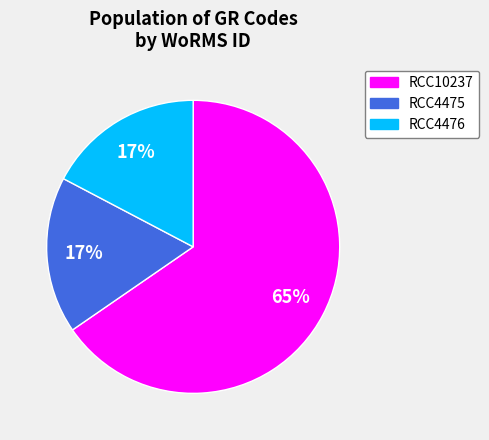

Which slice is the largest?

RCC10237